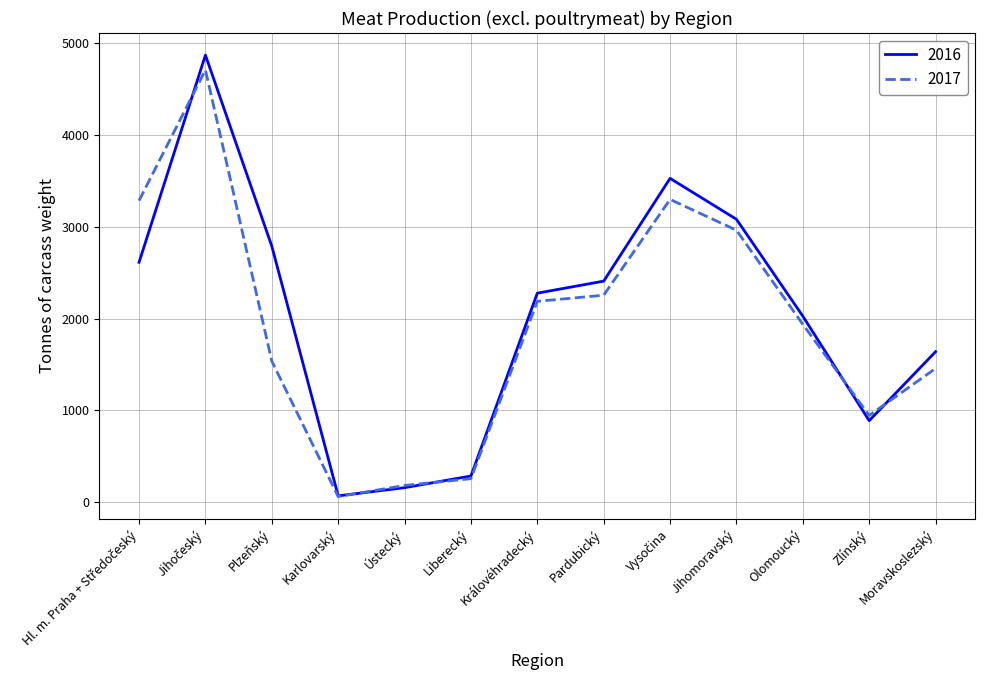

What is the spread (max minus min) of values at Olomoucký?

89